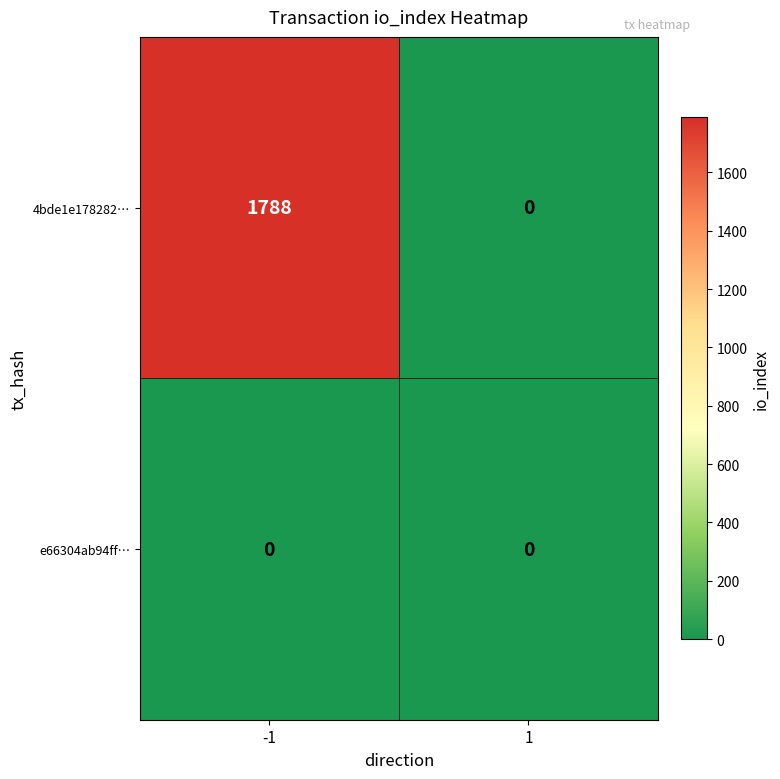

Reading right to left, transcribe all the data shown in this chart.

4bde1e178282…: 1=0	-1=1788
e66304ab94ff…: 1=0	-1=0